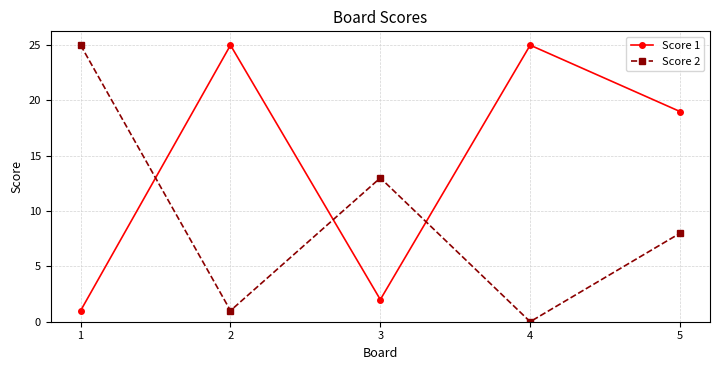

The Score 2 series shows 0 at 2. True or false?

False